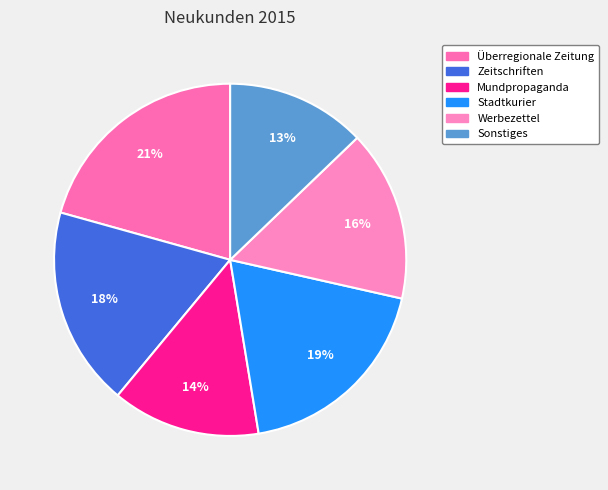

Rank the categories by value from highest to lowest.

Überregionale Zeitung, Stadtkurier, Zeitschriften, Werbezettel, Mundpropaganda, Sonstiges